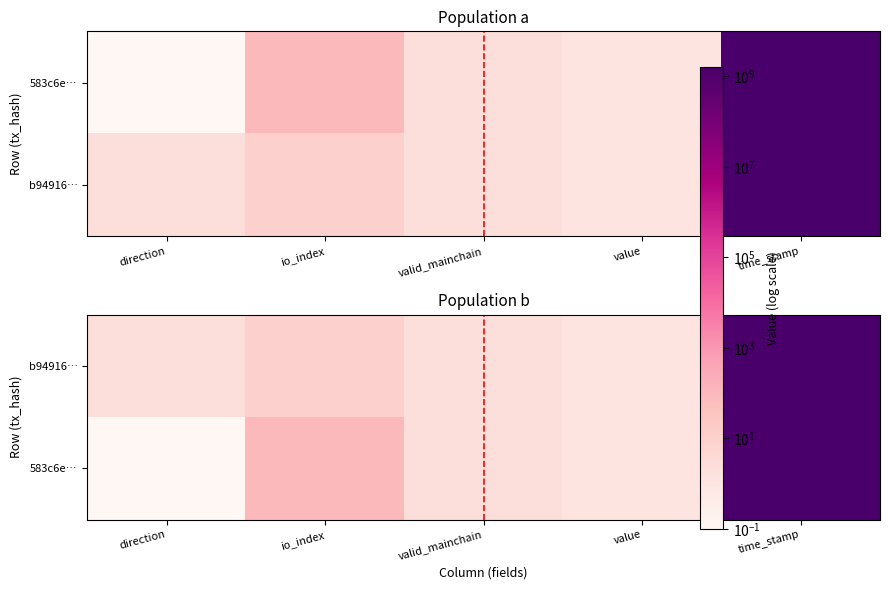

At time_stamp, list the series in order from largest to smallest.

583c6e…, b94916…